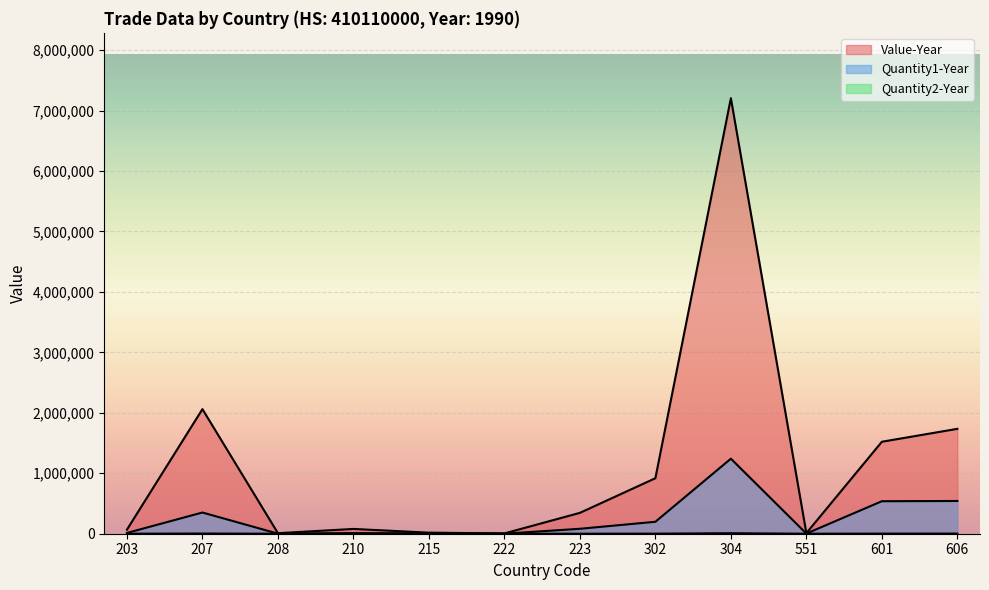

Rank the series at 551 from lowest to highest value.

Quantity2-Year, Quantity1-Year, Value-Year